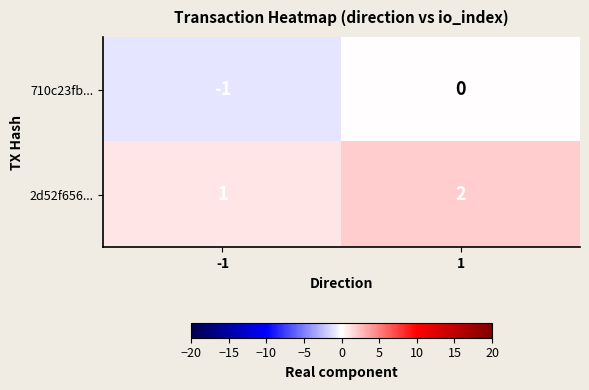

Reading left to right, what are all the values shown in this chart?

710c23fb...: -1	0
2d52f656...: 1	2